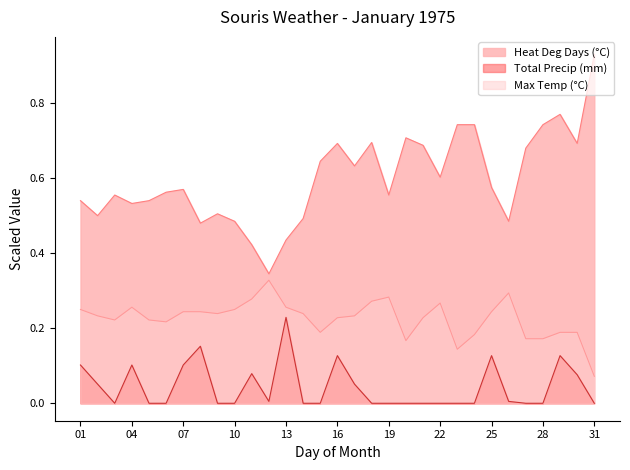

True or false: Total Precip (mm) and Heat Deg Days (°C) intersect in this chart.

False